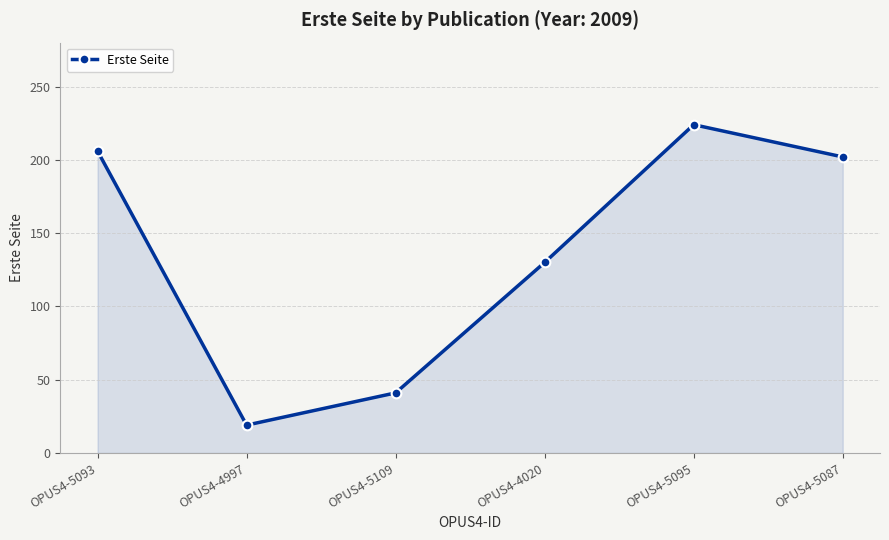

The value at OPUS4-5093 is 206. True or false?

True